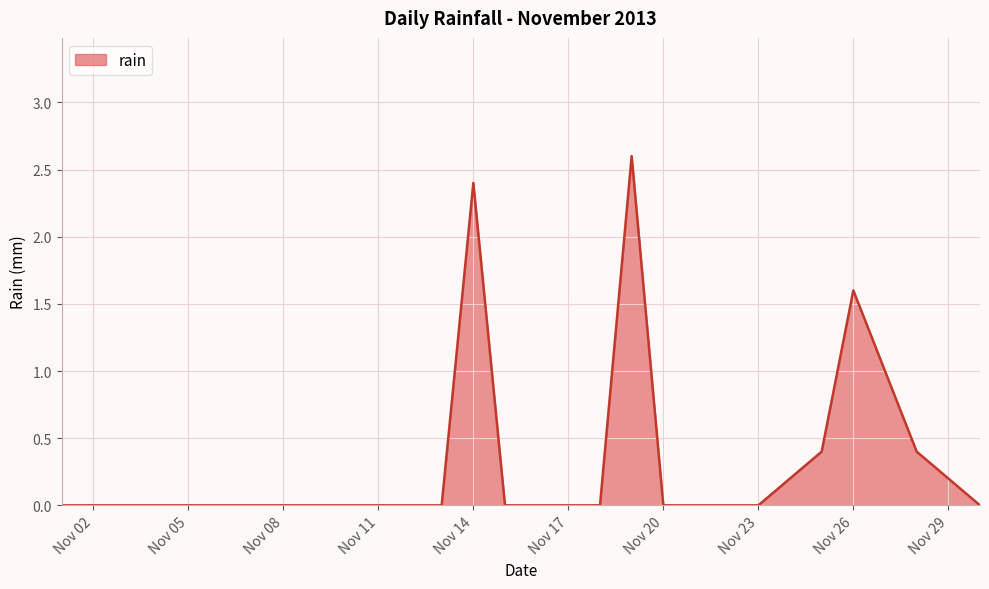

What is the sum of all values?

8.8